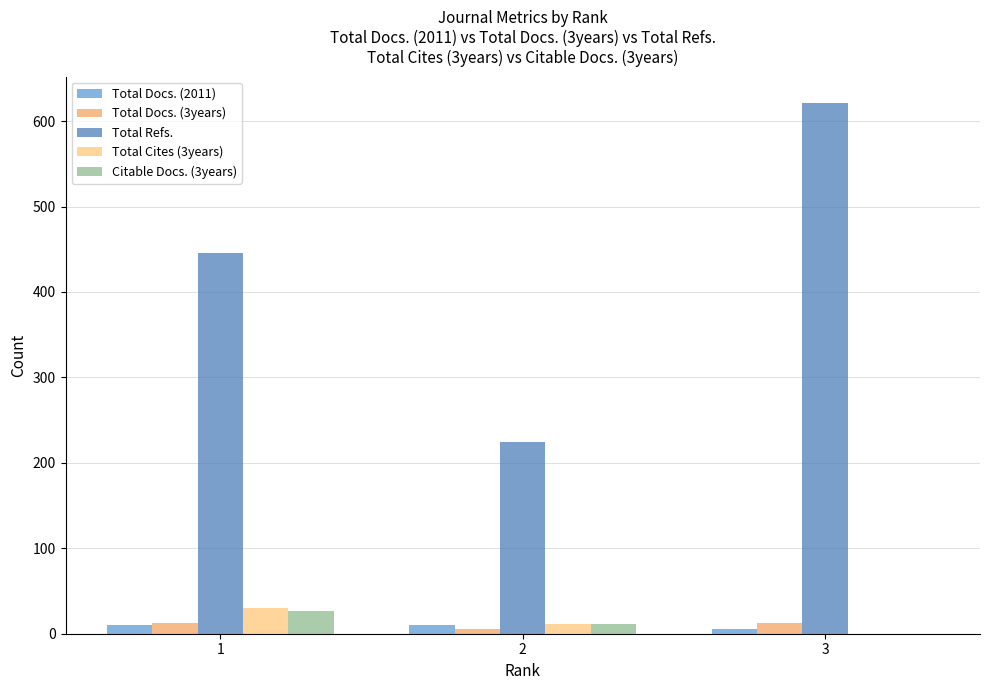

Does the chart contain stacked bars?

No